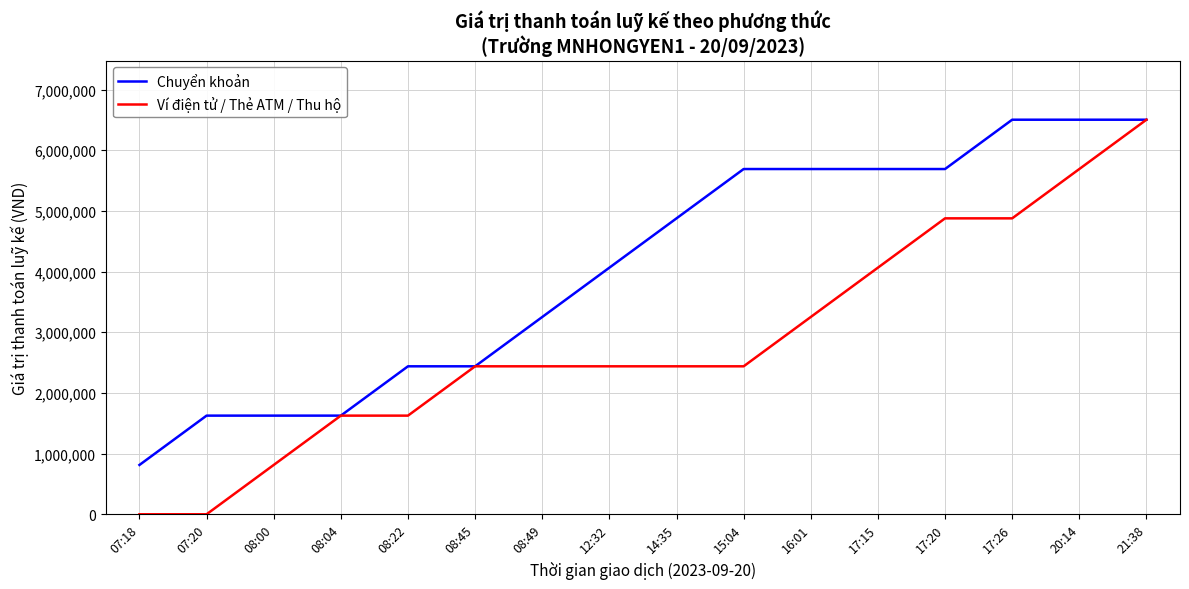

What is the maximum value for Chuyển khoản?

6504000